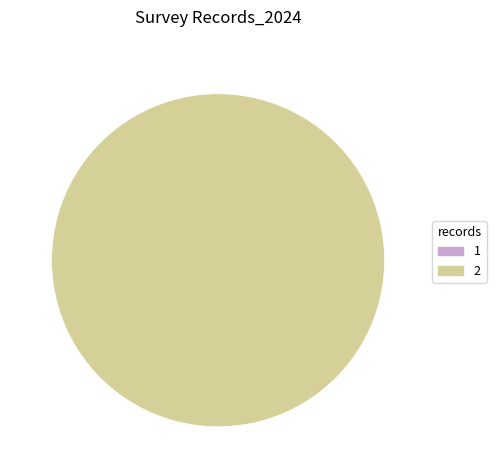

Is there any slice that represents more than half of the pie?

Yes